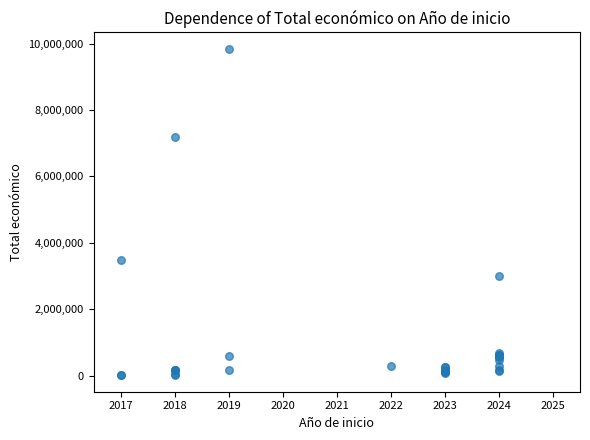

What Y value in the scatter plot is closest to 4926241?

3487018